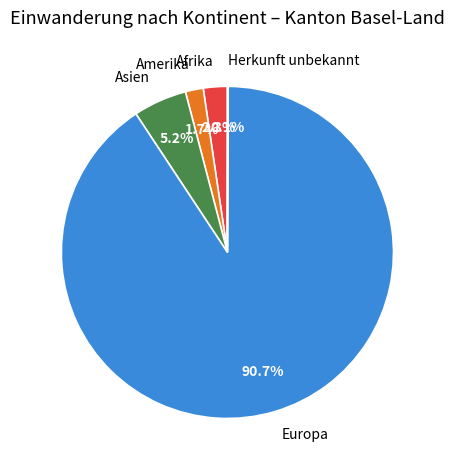

Is there a majority slice in this chart?

Yes